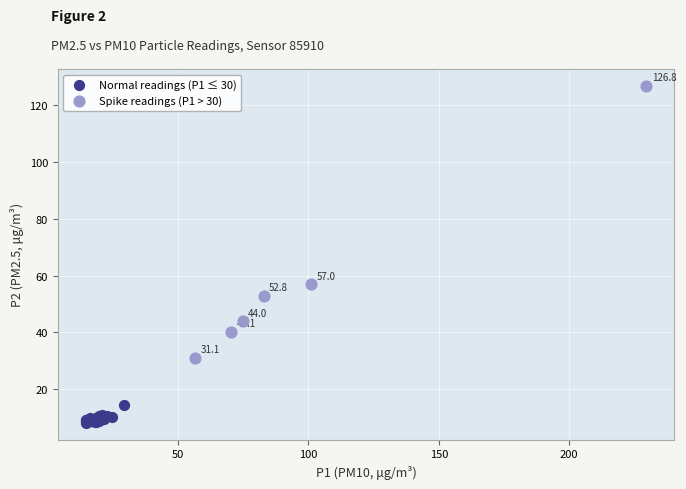

What are all the series names shown in the legend?

Normal readings (P1 ≤ 30), Spike readings (P1 > 30)